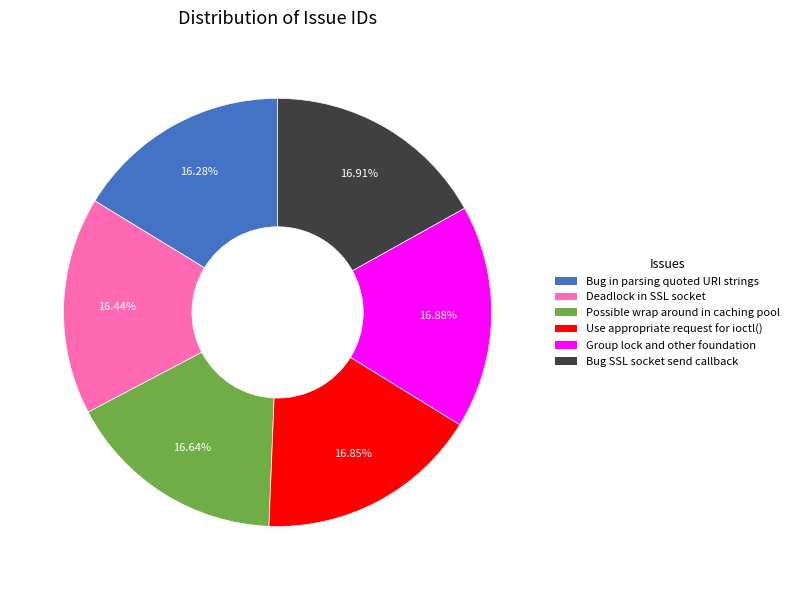

Is there any slice that represents more than half of the pie?

No